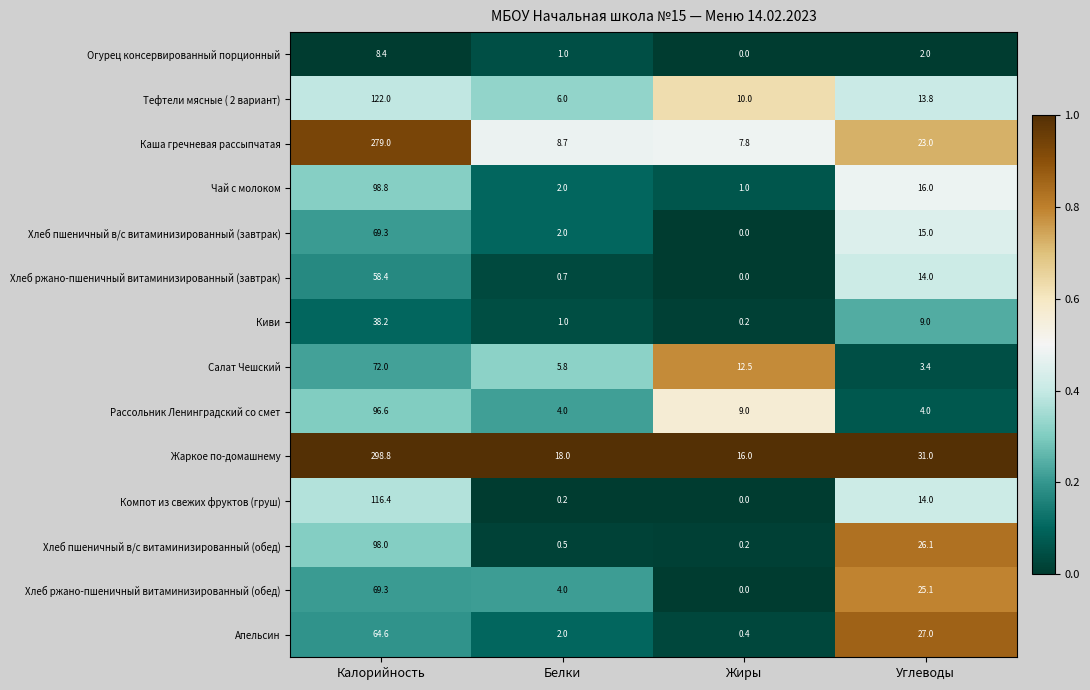

True or false: Хлеб ржано-пшеничный витаминизированный (обед) has a value of 69.3 at Калорийность.

True